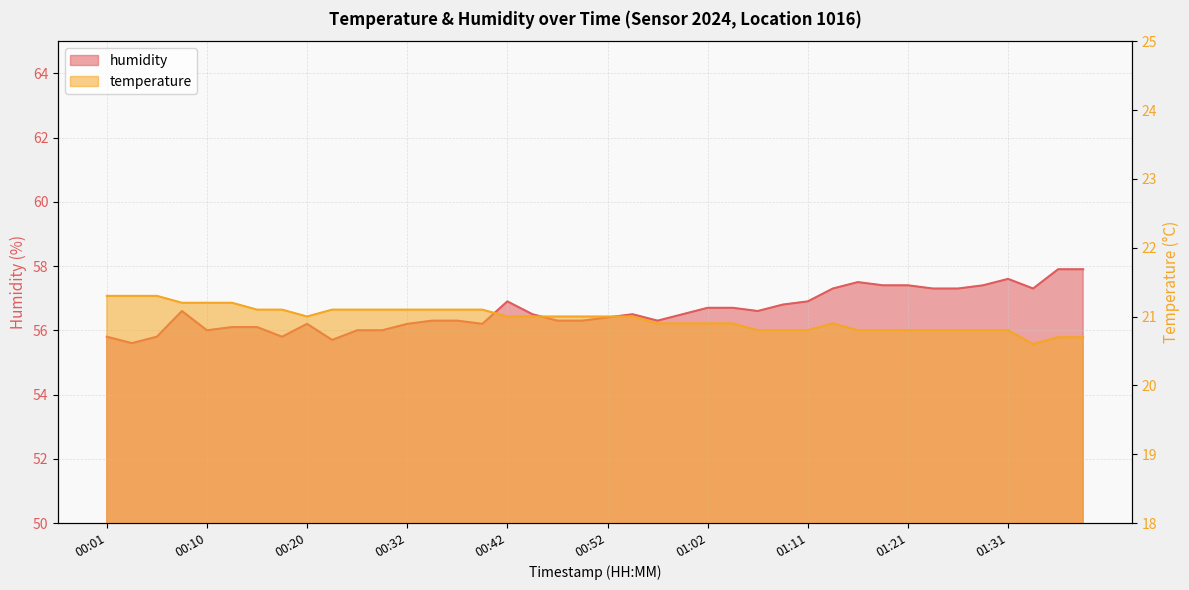

What is the difference between the temperature values at 00:57 and 00:10?

0.3